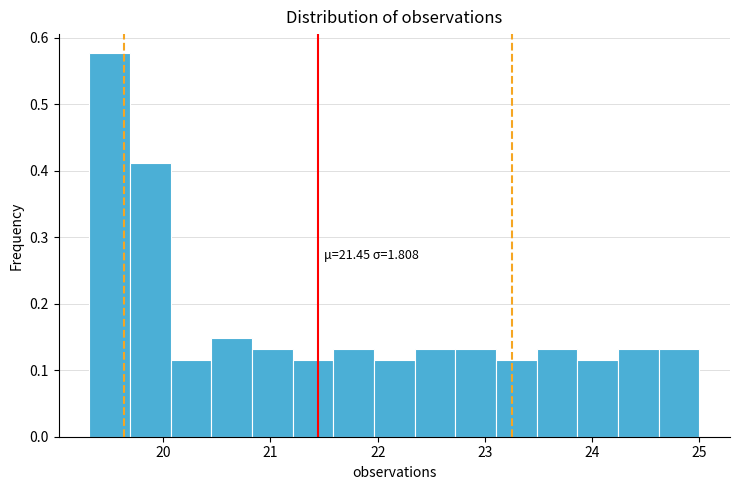

Around what value on the x-axis is the tallest bar? Give the approximate position of its centre, as read against the axis.

19.5